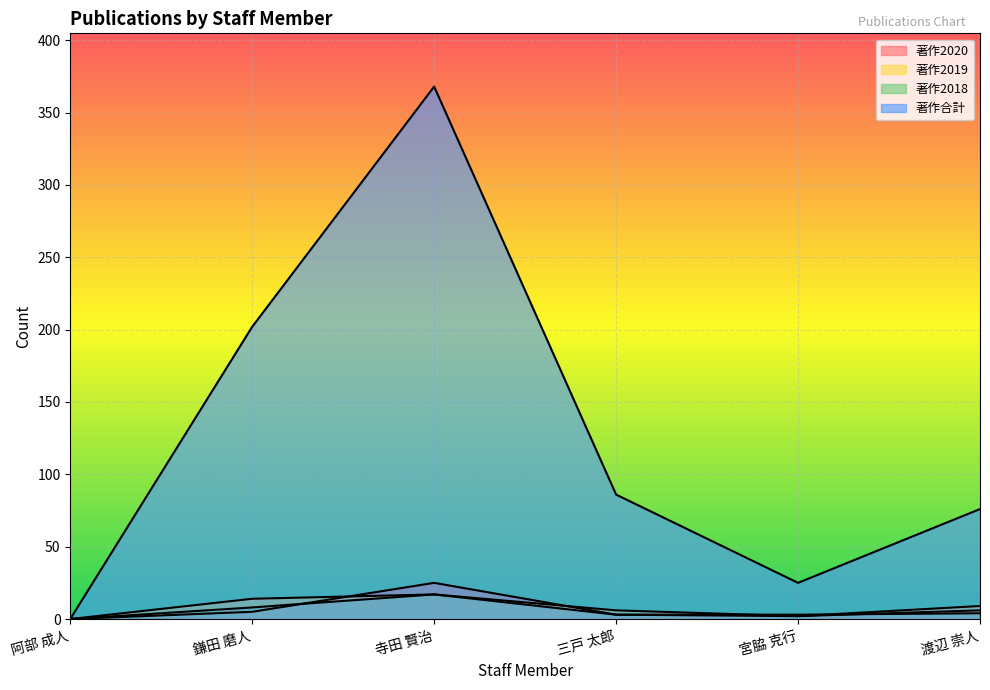

True or false: 著作2019 has a value of 14 at 鎌田 磨人.

True